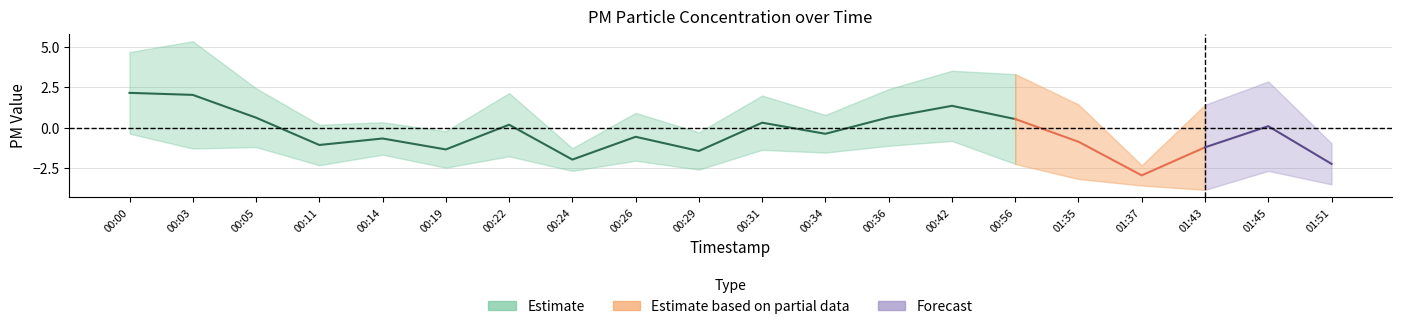

True or false: P2 and P1 cross at least once.

False